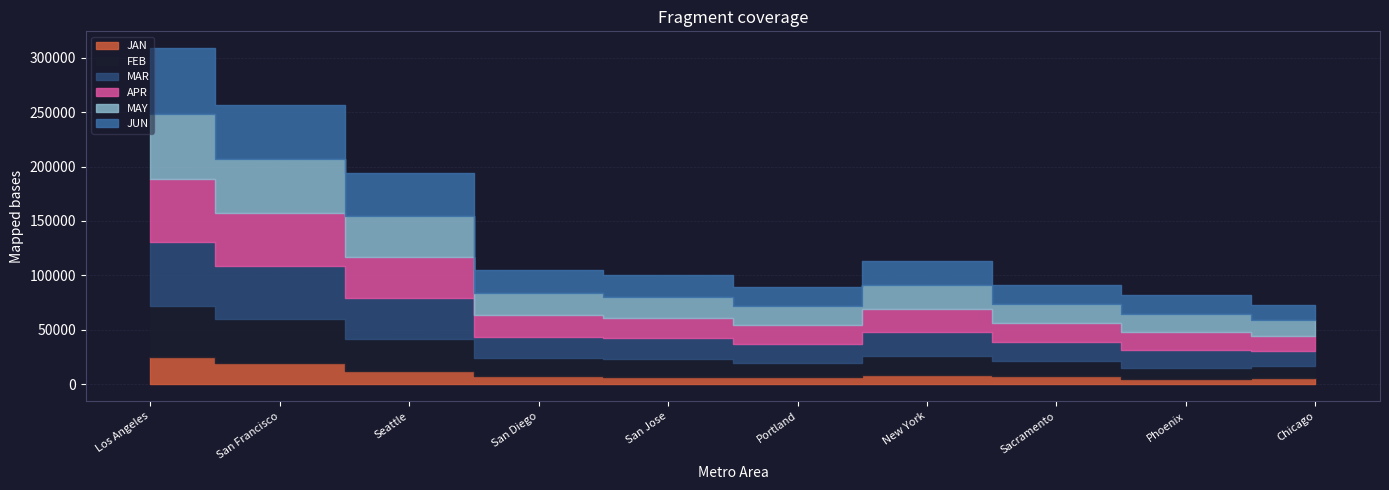

Does the chart display data point markers on the line(s)?

No